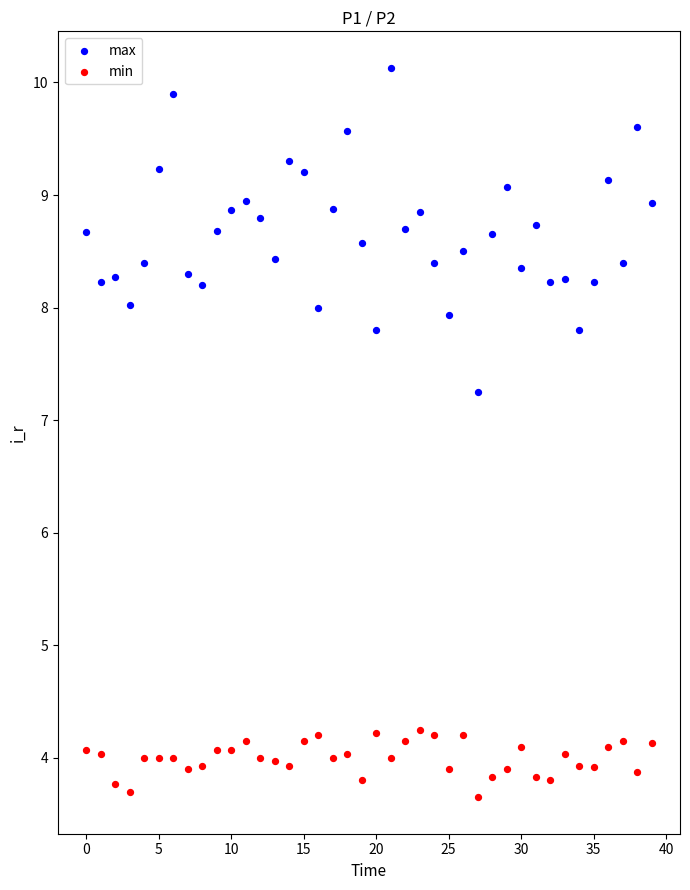

Which series has the widest spread of Y values?

max